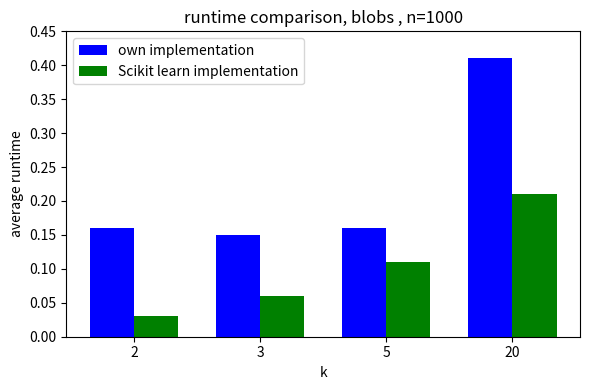

Is the value of own implementation at 5 greater than the value of Scikit learn implementation at 2?

Yes